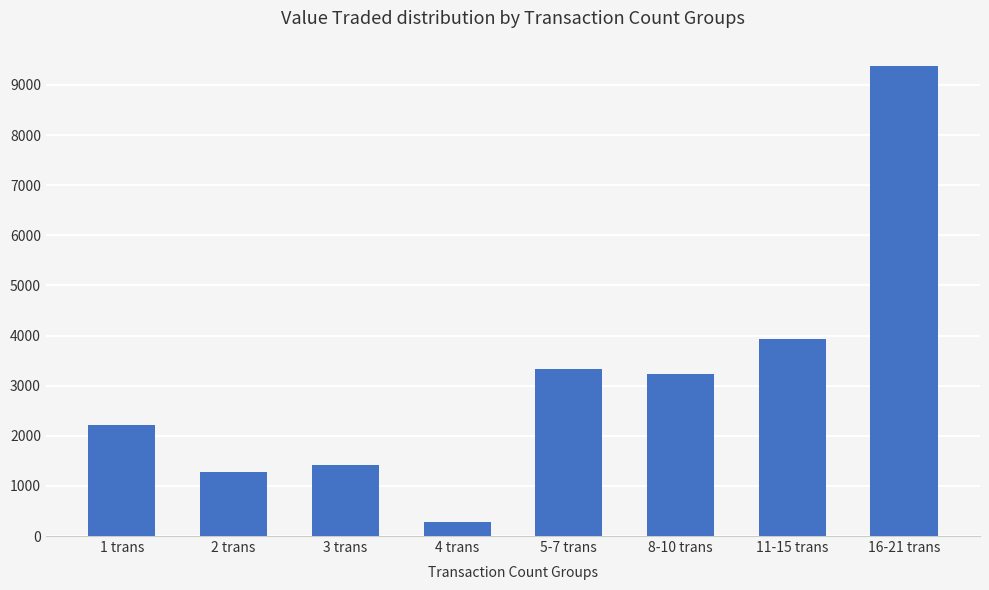

What is the ratio of the value at 5-7 trans to the value at 8-10 trans?

1.0